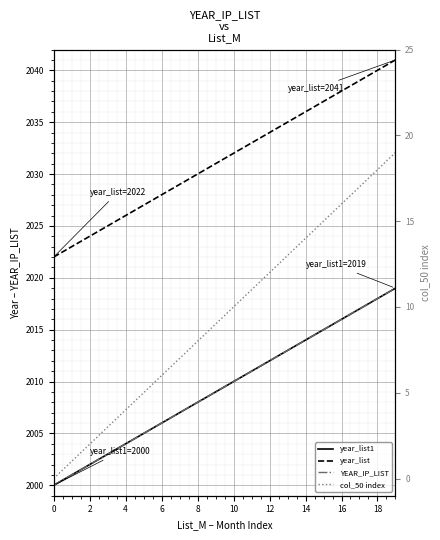

What is the average value of the col_50 index series?

10